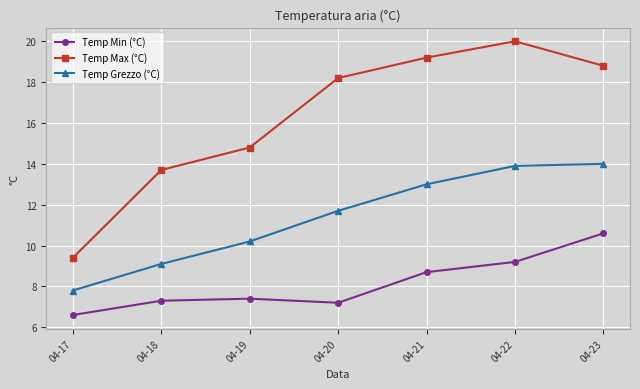

What is the difference between the second highest and minimum values in the Temp Grezzo (°C) series?

6.1